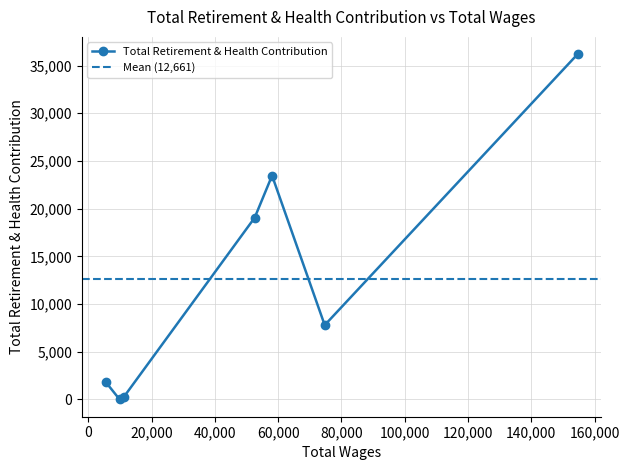

What is the maximum value for Total Retirement & Health Contribution?

36199